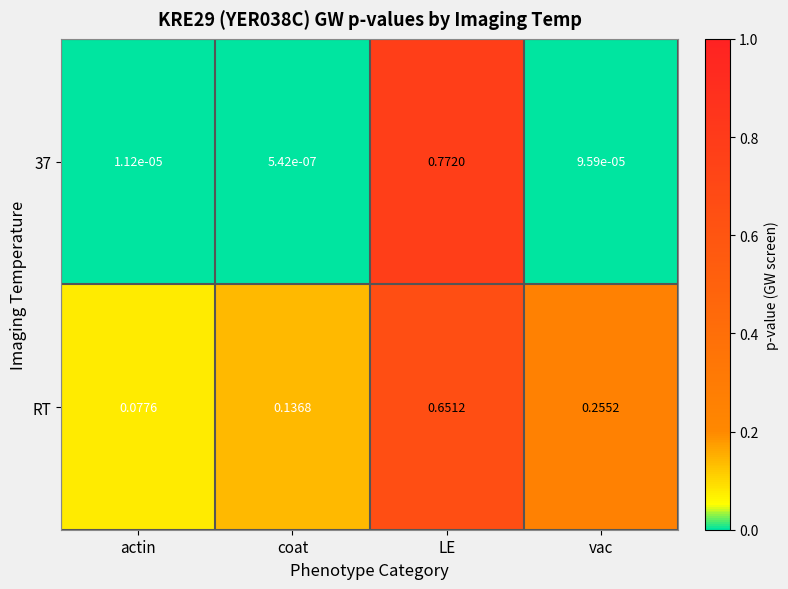

Which category has the lowest value across all series?

coat